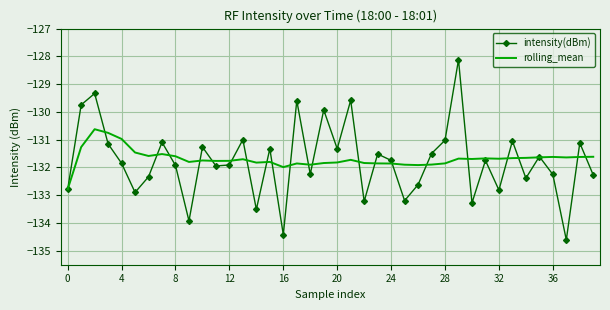

After their last crossing, which series has the higher values: rolling_mean or intensity(dBm)?

rolling_mean